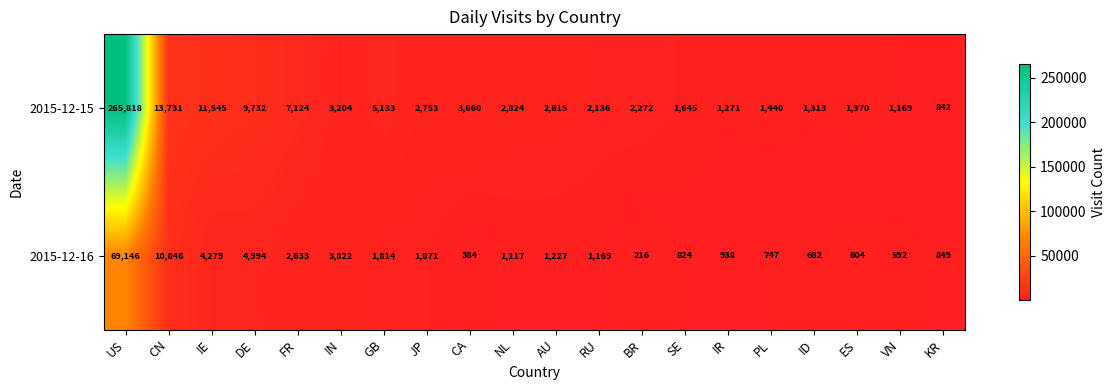

True or false: 2015-12-16 has a value of 682 at ID.

True